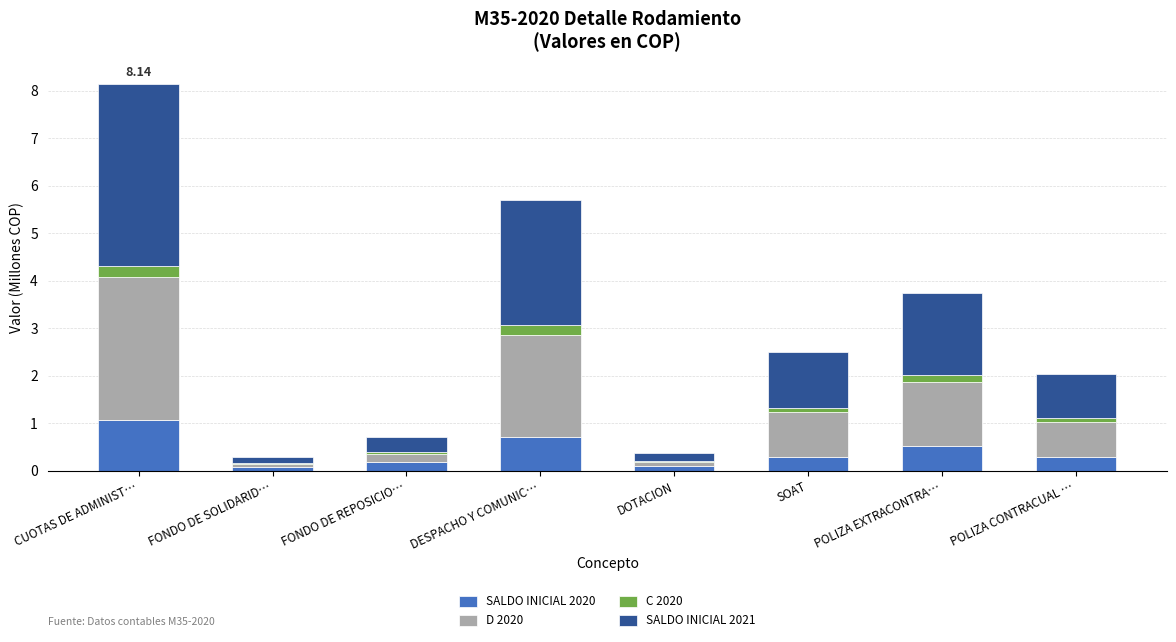

Which category has the highest value in the SALDO INICIAL 2020 series?

CUOTAS DE ADMINIST…